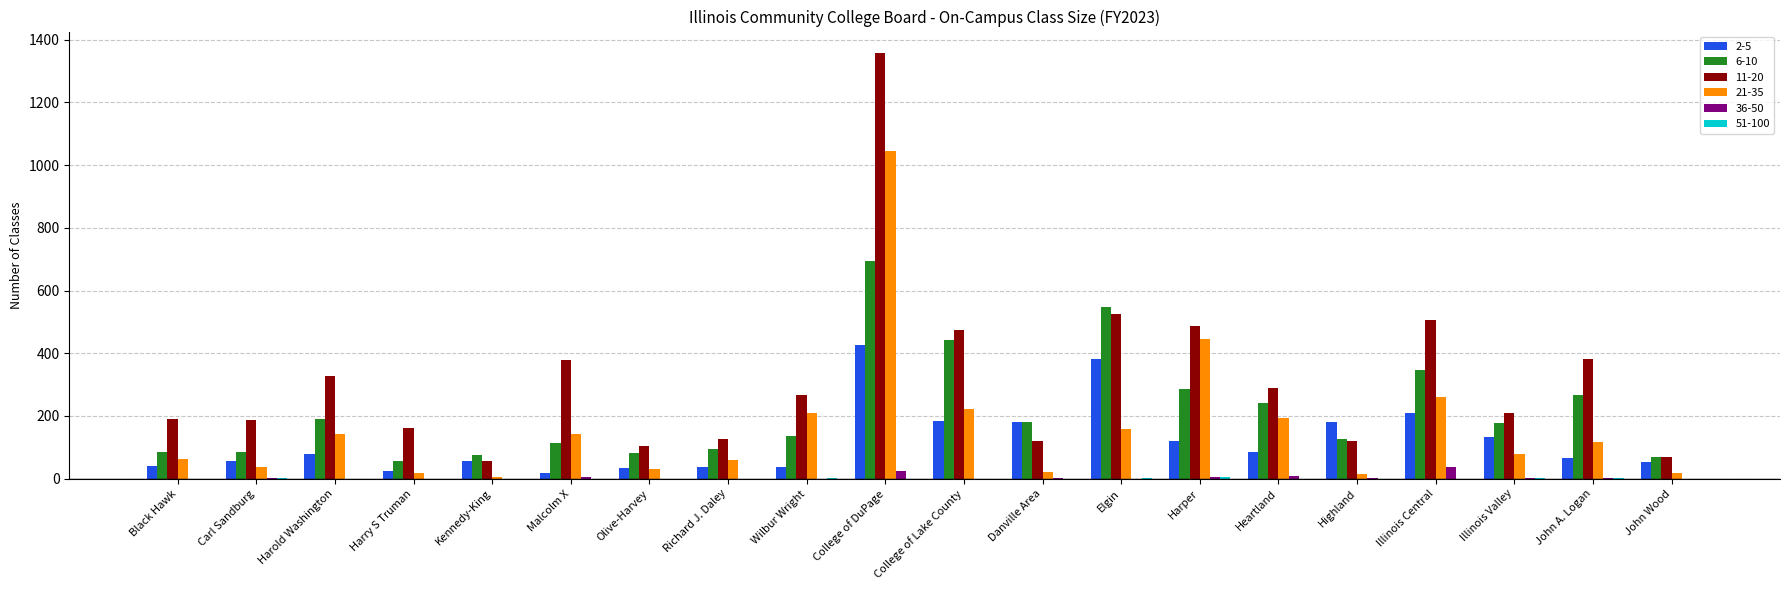

Where is 21-35 nearest to the value 524?

Harper